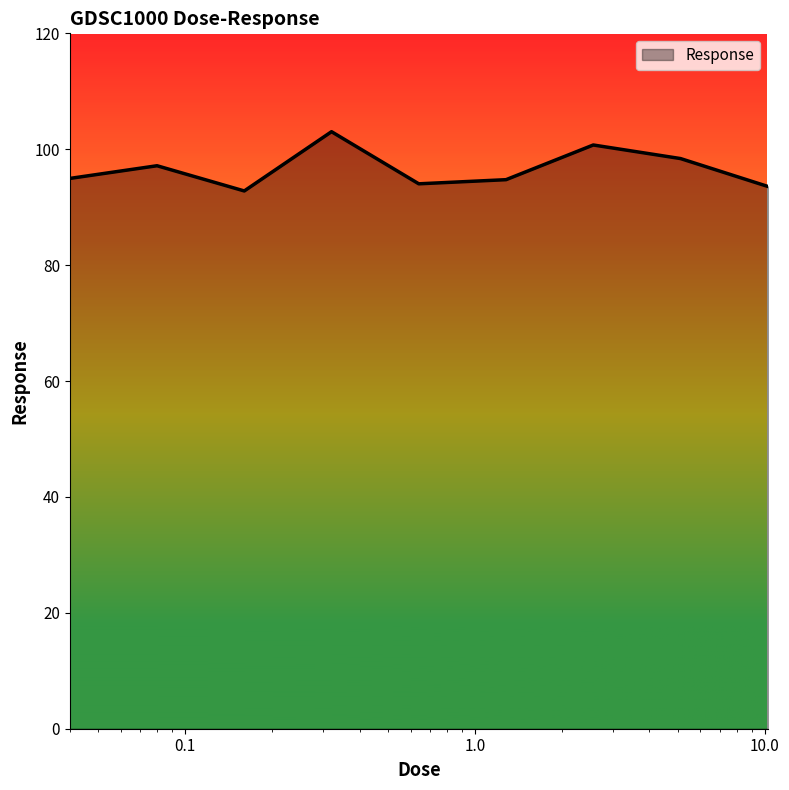

What is the greatest value displayed?

103.0